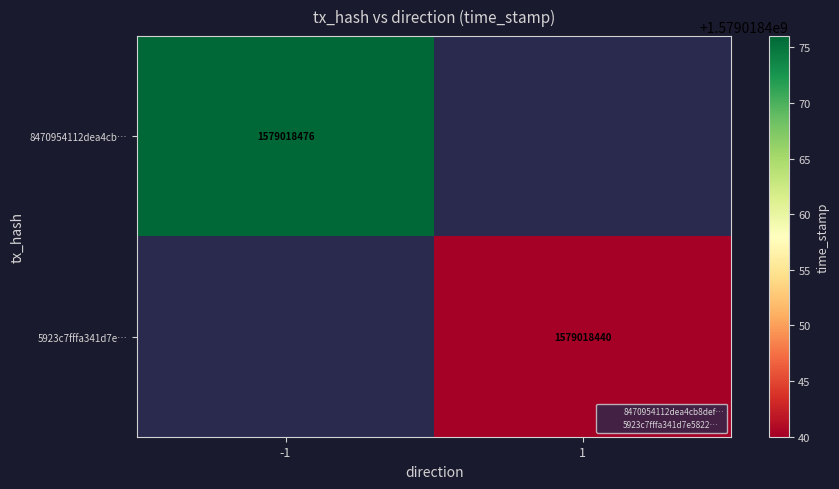

Reading left to right, list all the values displayed in this chart.

8470954112dea4cb8def9cc5489b3bd7ab3356f: 0=-1	1=1579018476
5923c7fffa341d7e582216c97af40d8caa17295: 0=1	1=1579018440